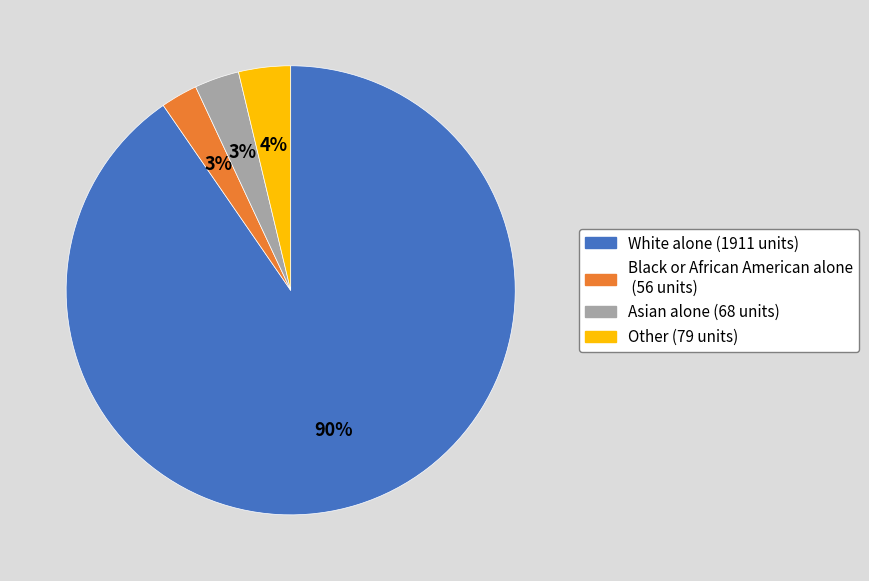

To the nearest percent, what percentage of the pie is White alone?

90%